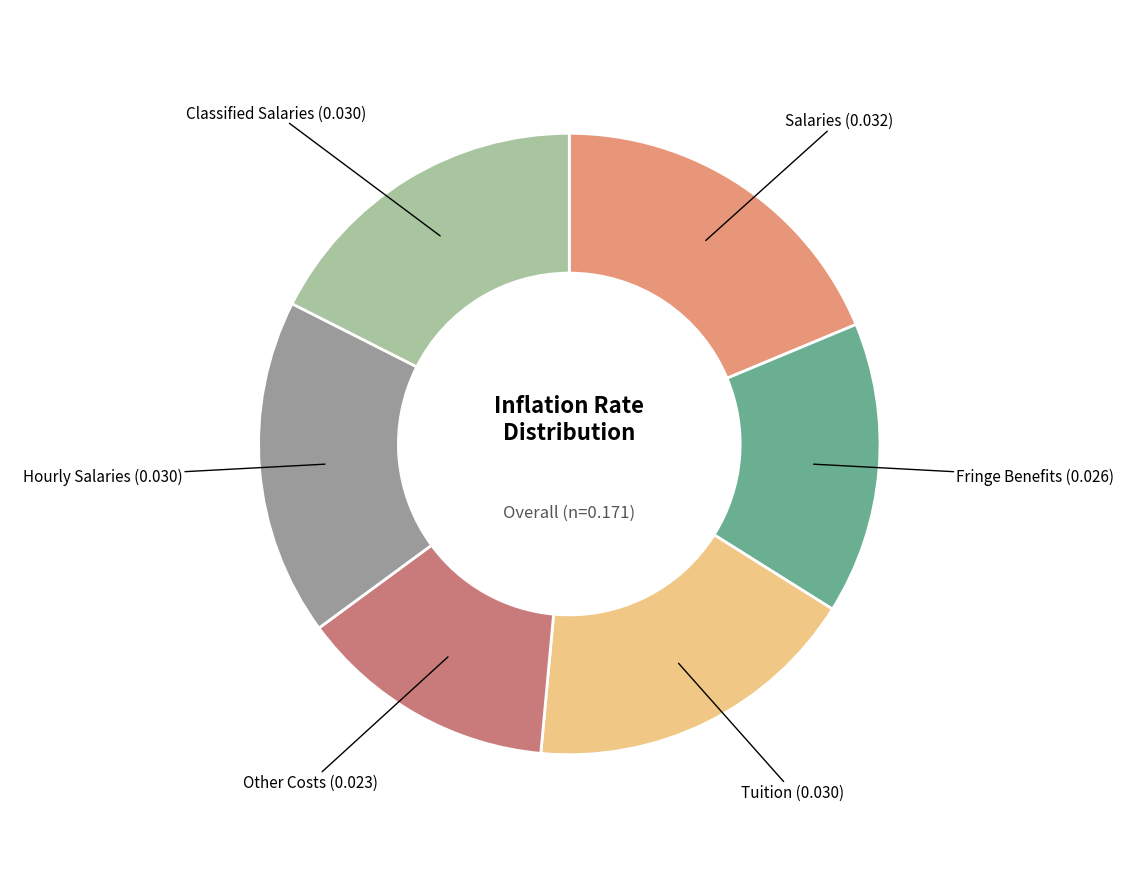

The Tuition slice represents 18% of the pie. True or false?

True